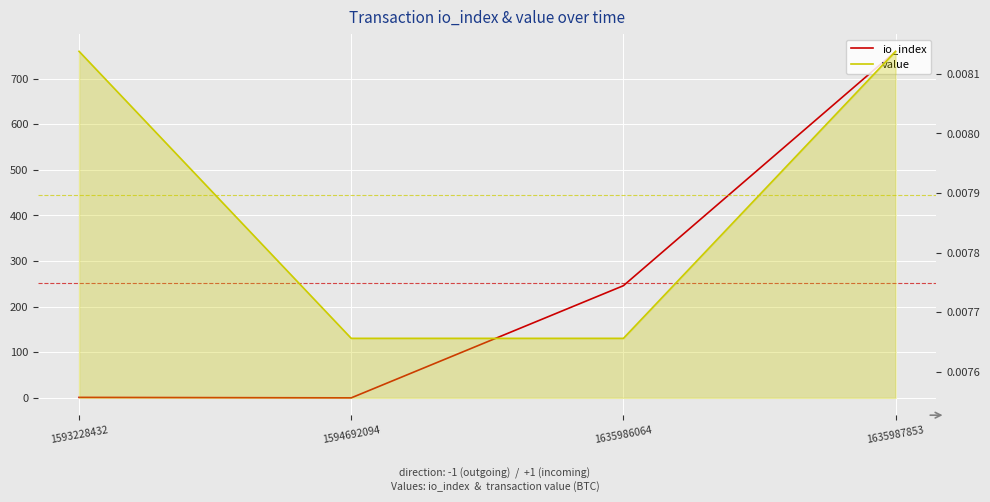

How many series are shown in this chart?

2